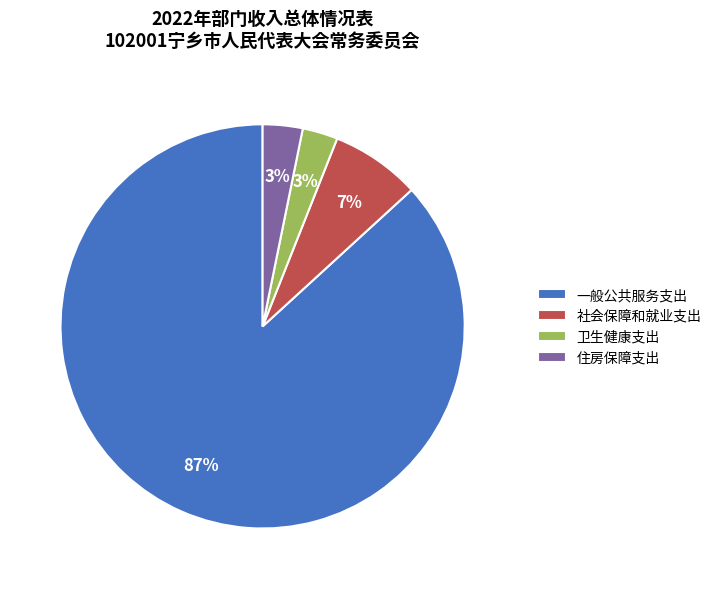

To the nearest percent, what is the difference between the largest and smallest slice percentages?

84%